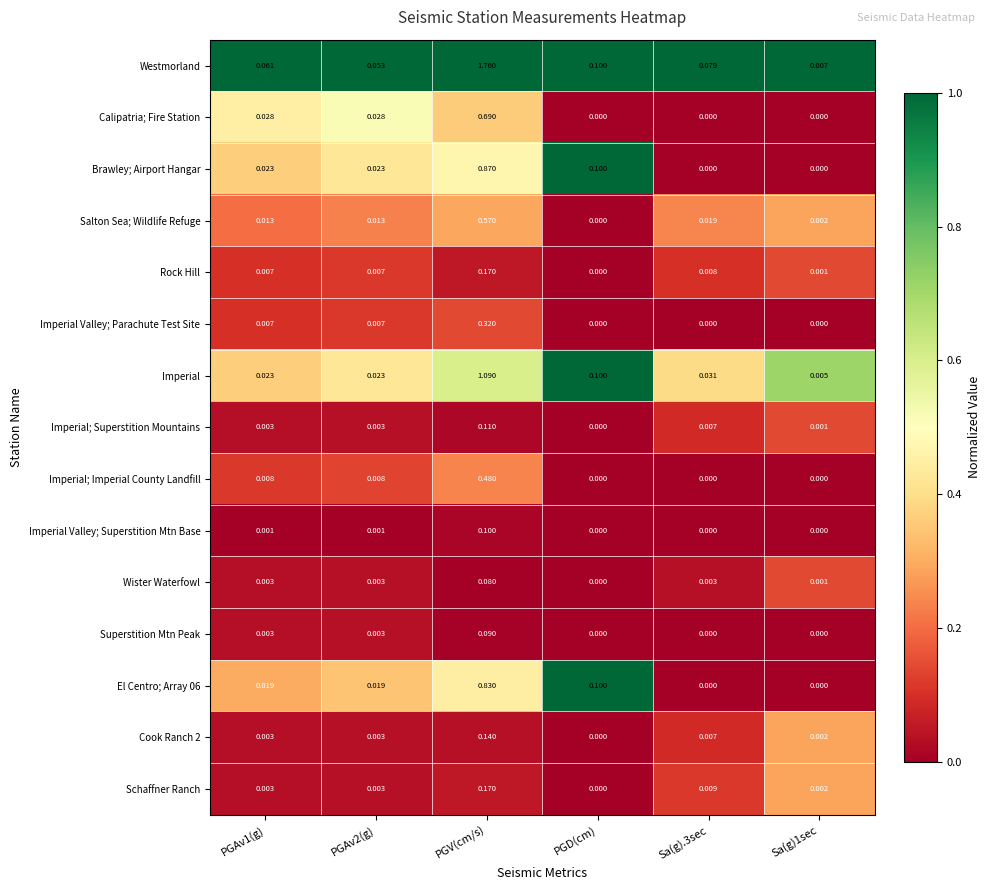

At how many categories does at least one series exceed 0?

6